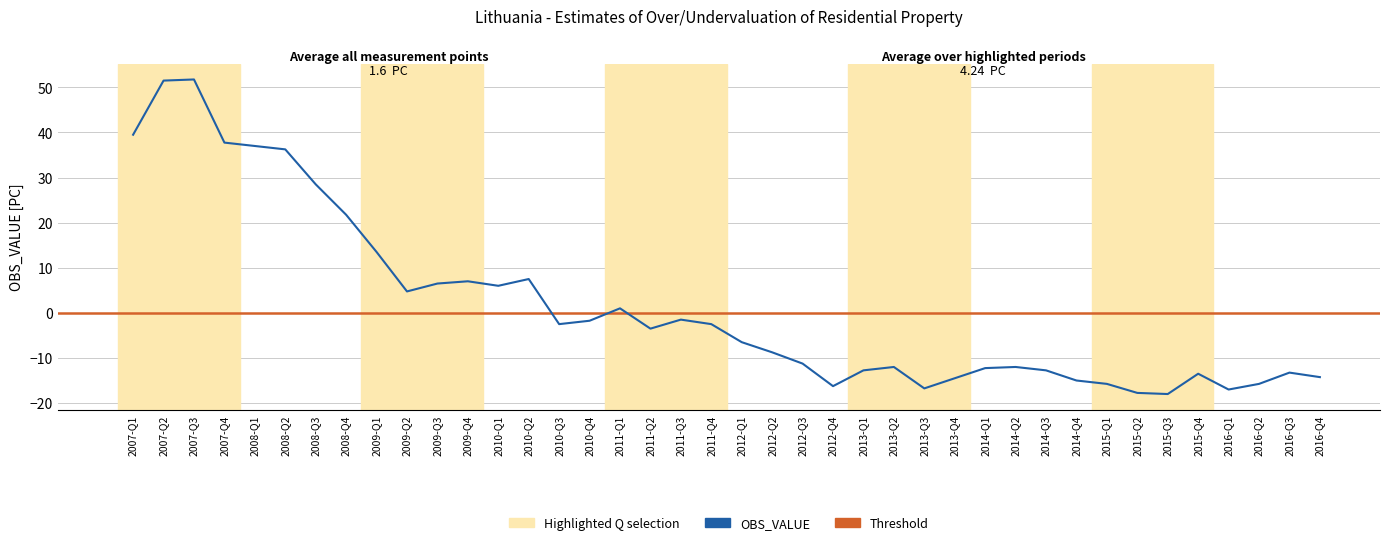

Reading right to left, transcribe all the data shown in this chart.

-14.2	-13.2	-15.8	-17.0	-13.5	-18.0	-17.8	-15.8	-15.0	-12.8	-12.0	-12.2	-14.5	-16.8	-12.0	-12.8	-16.2	-11.2	-8.8	-6.5	-2.5	-1.5	-3.5	1.0	-1.8	-2.5	7.5	6.0	7.0	6.5	4.8	13.5	21.8	28.5	36.2	37.0	37.8	51.8	51.5	39.5